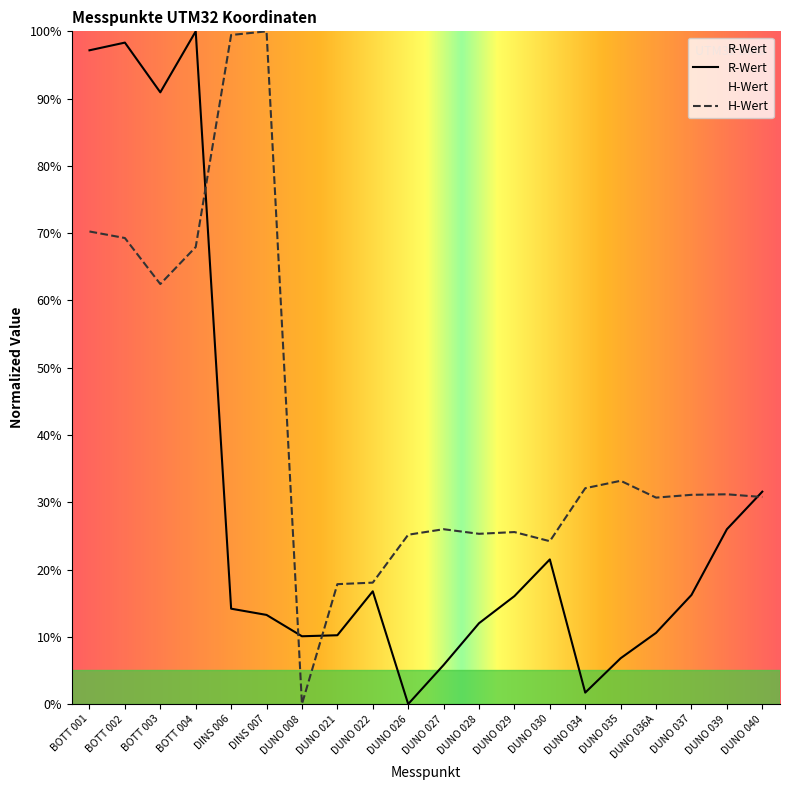

Which category has the highest value across all series?

BOTT 004